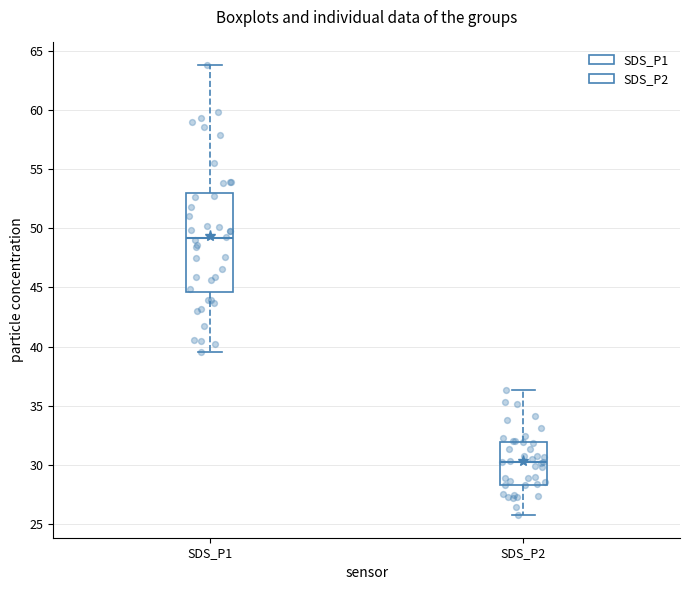

Which box is the tallest, from its lower edge to its upper edge?

SDS_P1